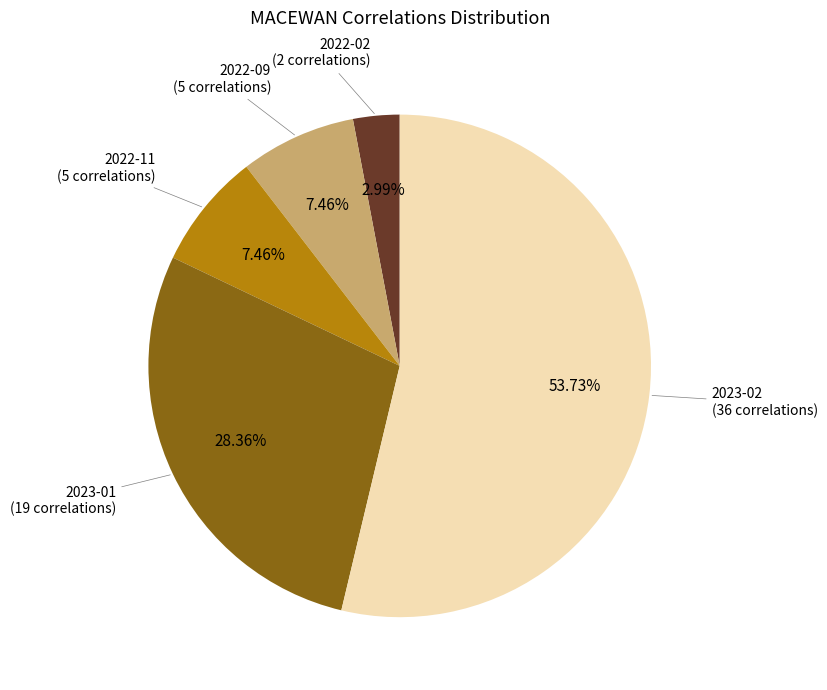

Is there any slice that represents more than half of the pie?

Yes